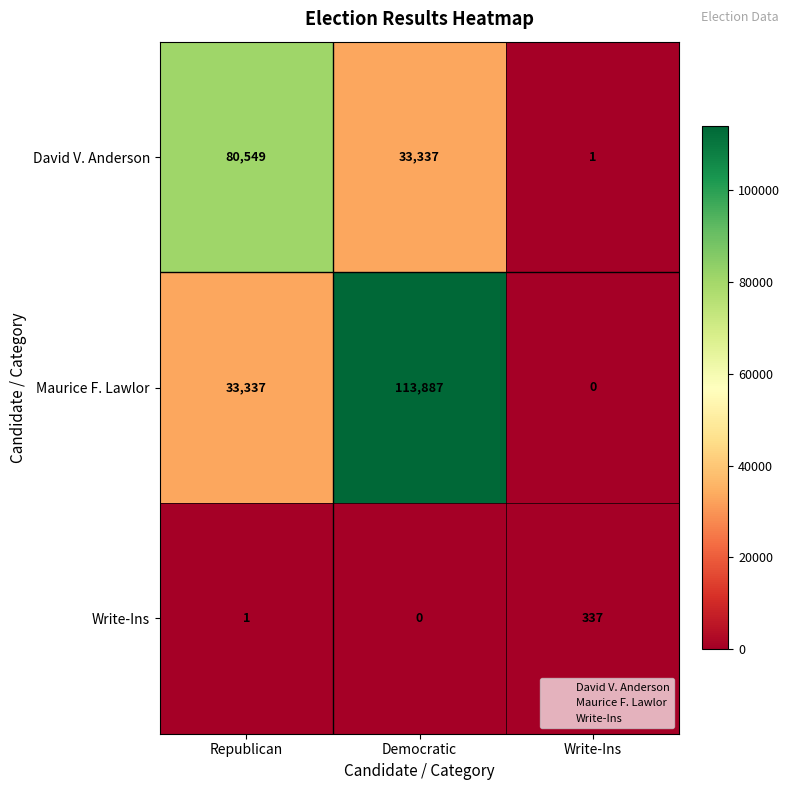

Reading left to right, transcribe all the data shown in this chart.

David V. Anderson: Republican=80549	Democratic=33337	Write-Ins=1
Maurice F. Lawlor: Republican=33337	Democratic=113887	Write-Ins=0
Write-Ins: Republican=1	Democratic=0	Write-Ins=337